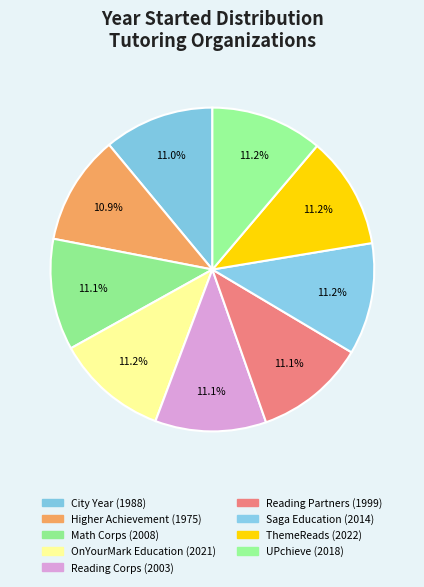

Count the number of slices in the pie.

9